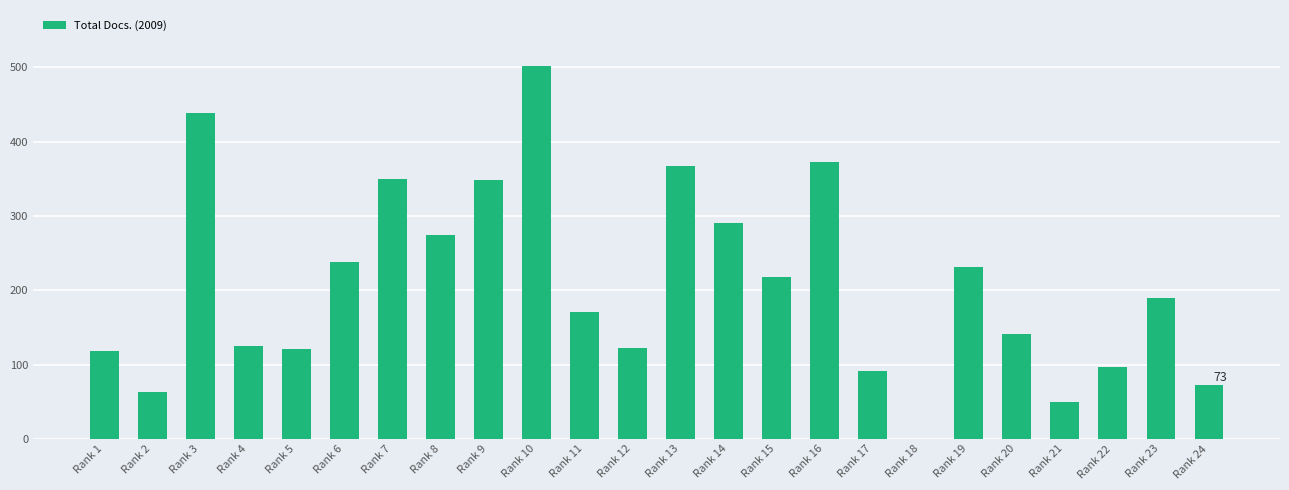

Read the value at Rank 21, to the nearest 10.

50